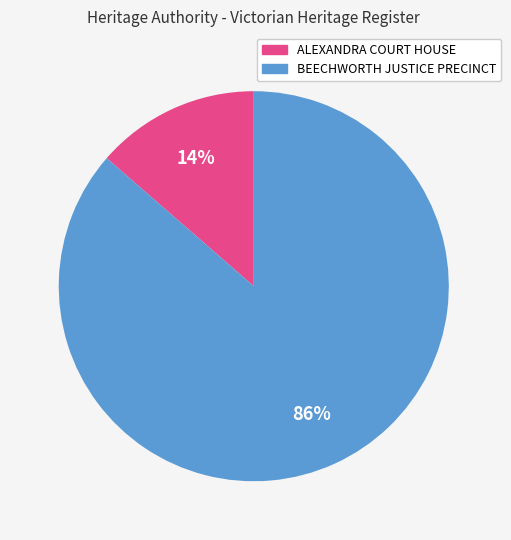

Is there any slice that represents more than half of the pie?

Yes